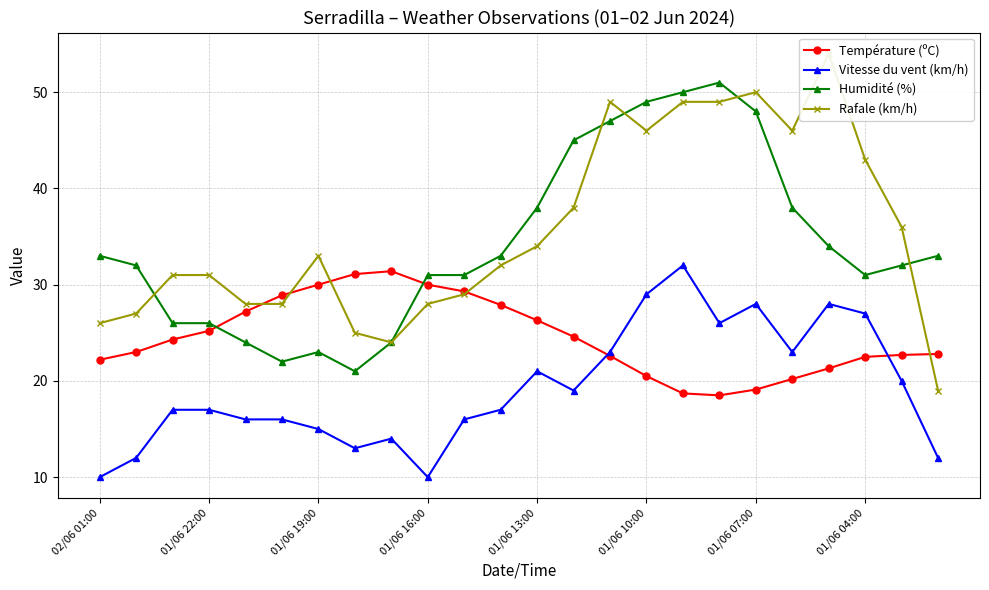

True or false: Vitesse du vent (km/h) and Rafale (km/h) cross at least once.

False